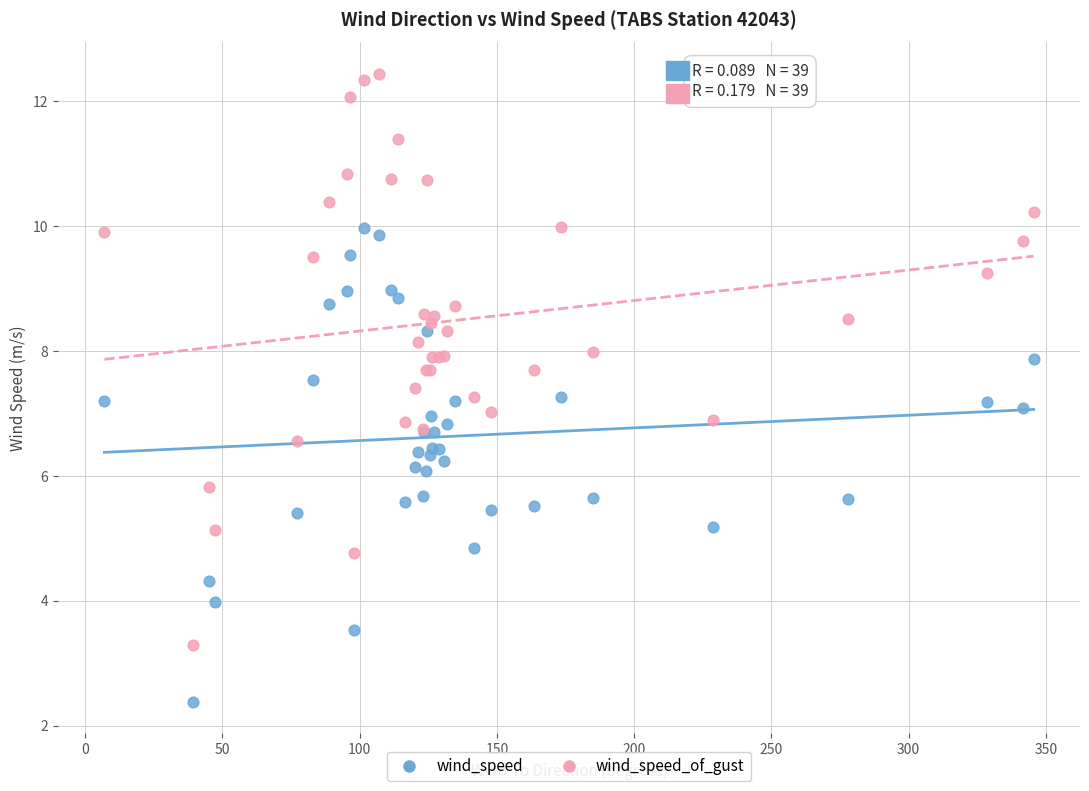

Which series contains the highest Y value?

wind_speed_of_gust